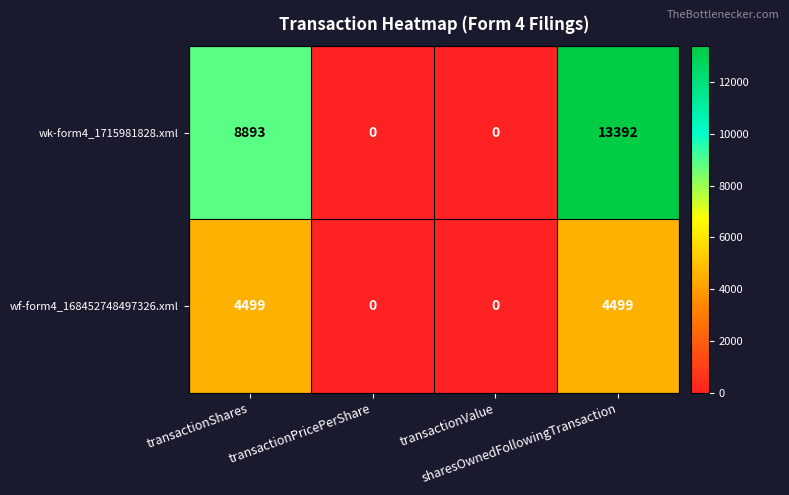

Which series has the largest total across all categories?

wk-form4_1715981828.xml